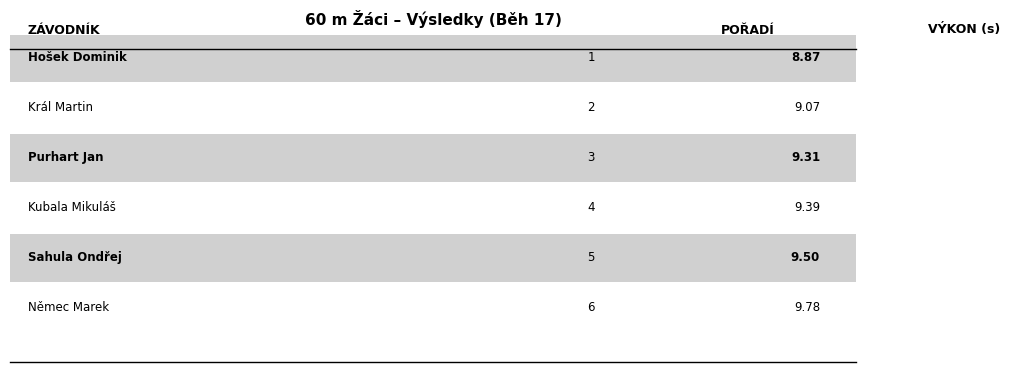

How many data points in Pořadí are above 4?

2